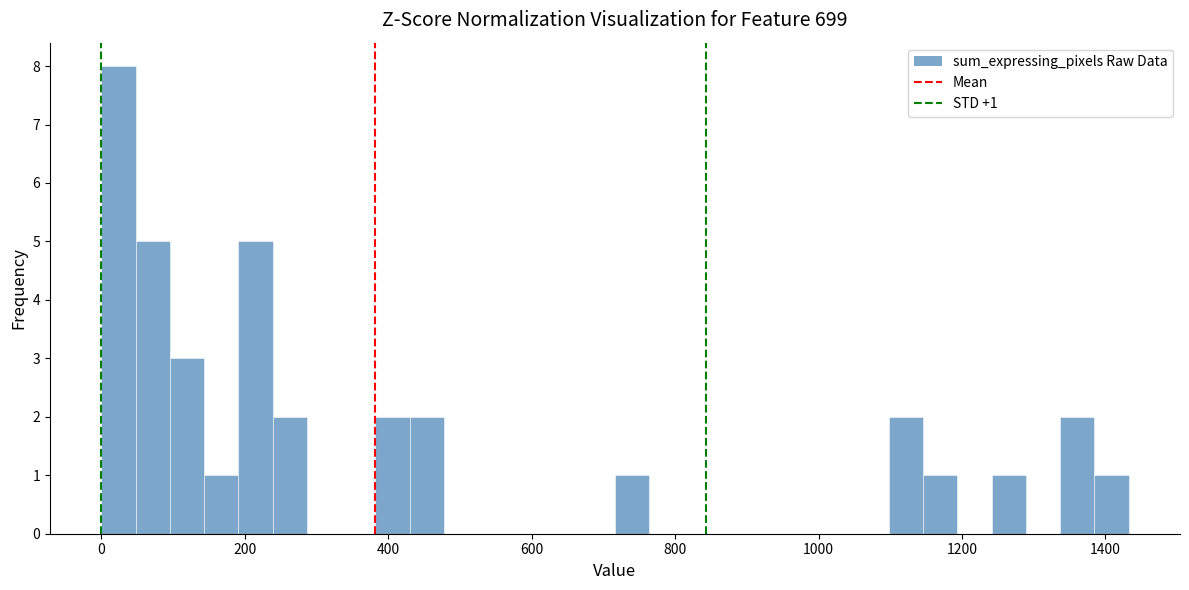

Around what value on the x-axis is the tallest bar? Give the approximate position of its centre, as read against the axis.

20